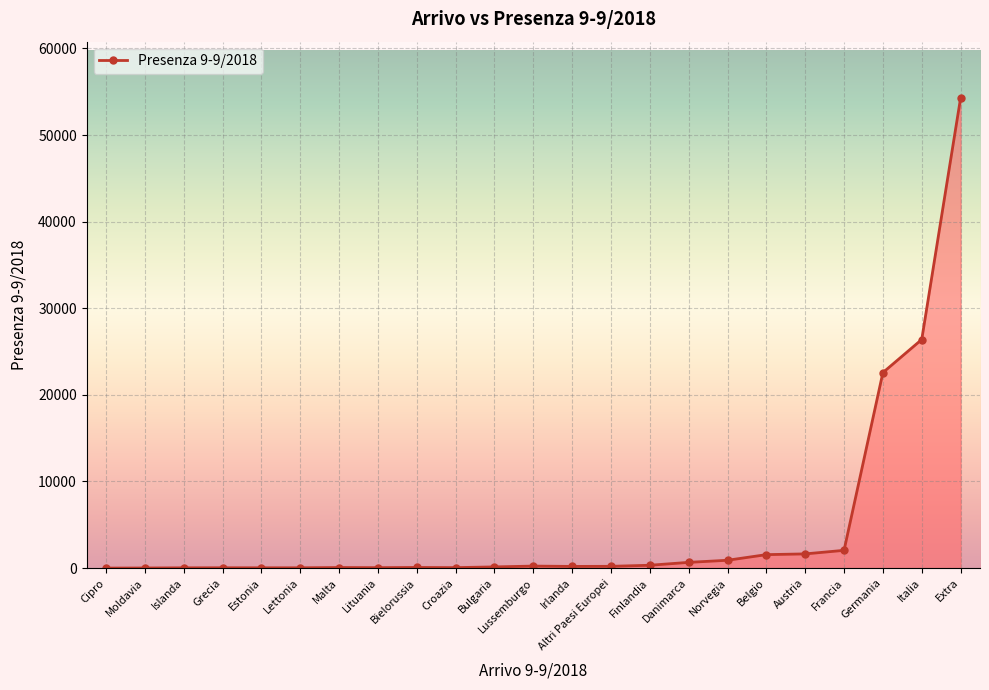

What is the smallest value displayed?

2